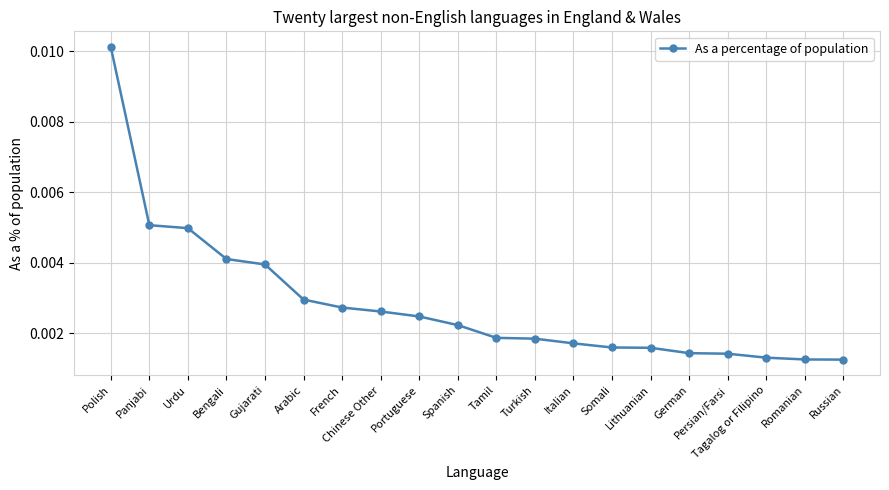

Which category has the highest value across all series?

Polish